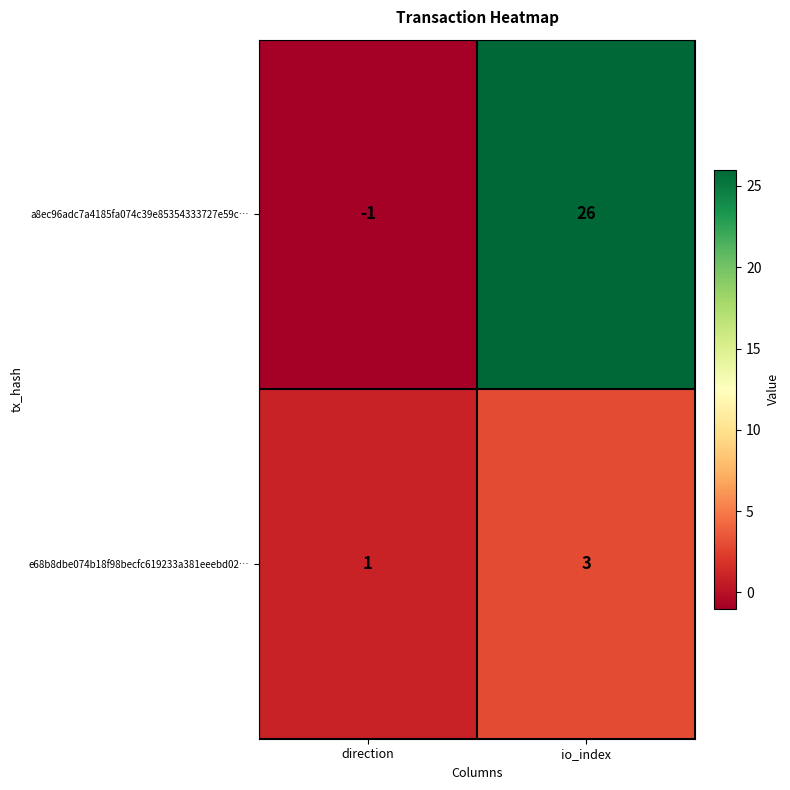

Where is e68b8dbe074b18f98becfc619233a381eeebd02… nearest to the value 2?

direction